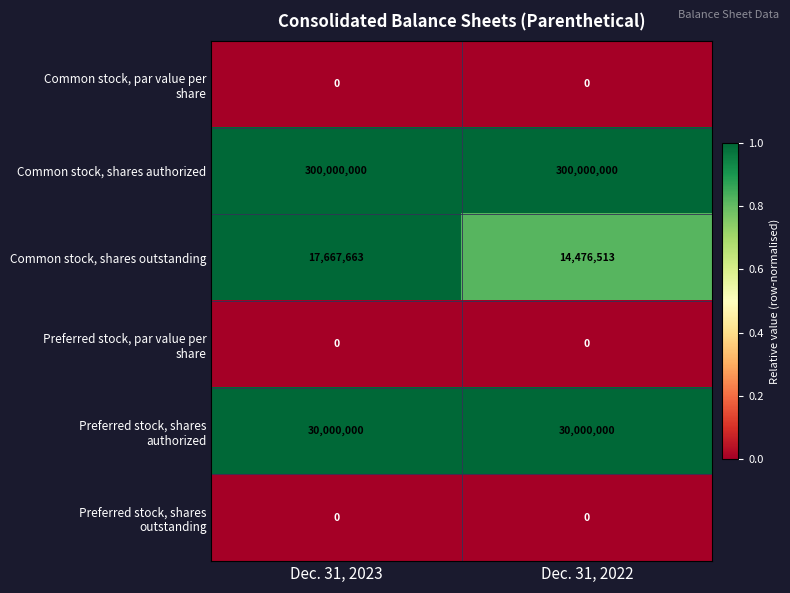

Read the Common stock, shares authorized value at Dec. 31, 2023.

300000000